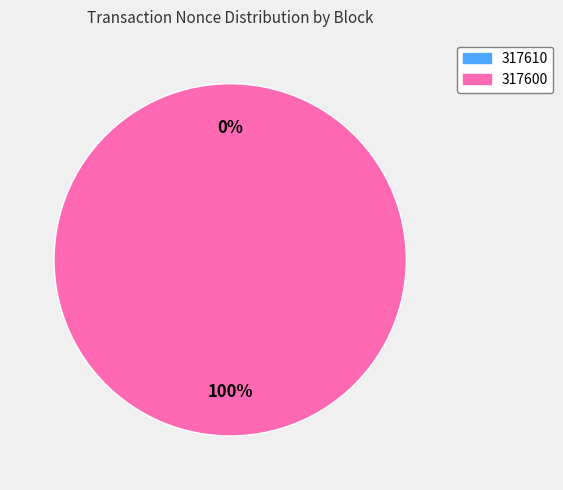

What is the largest slice in the pie chart?

317600